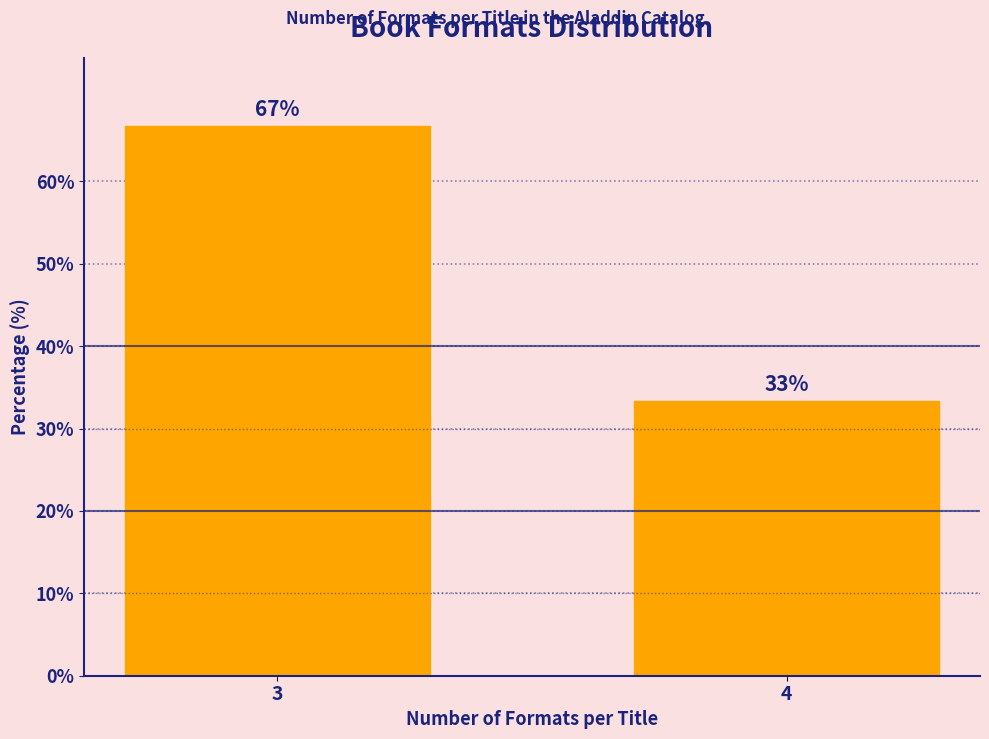

The value at 4 is 9.2. True or false?

False